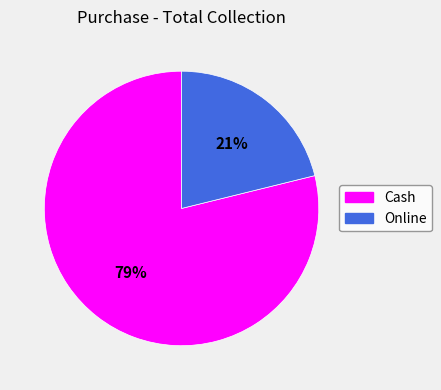

Combined, do Cash and Online account for over 50%?

Yes